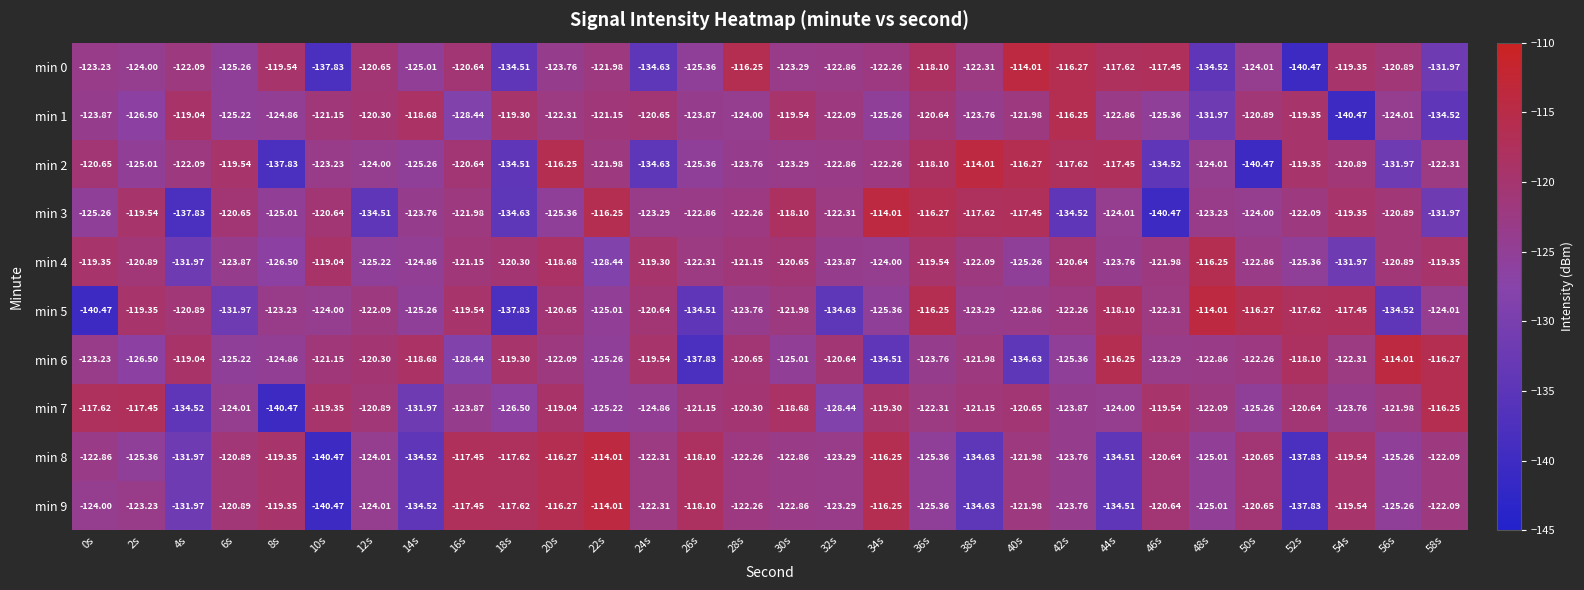

Is the value of min 9 at 20s greater than the value of min 2 at 8s?

Yes